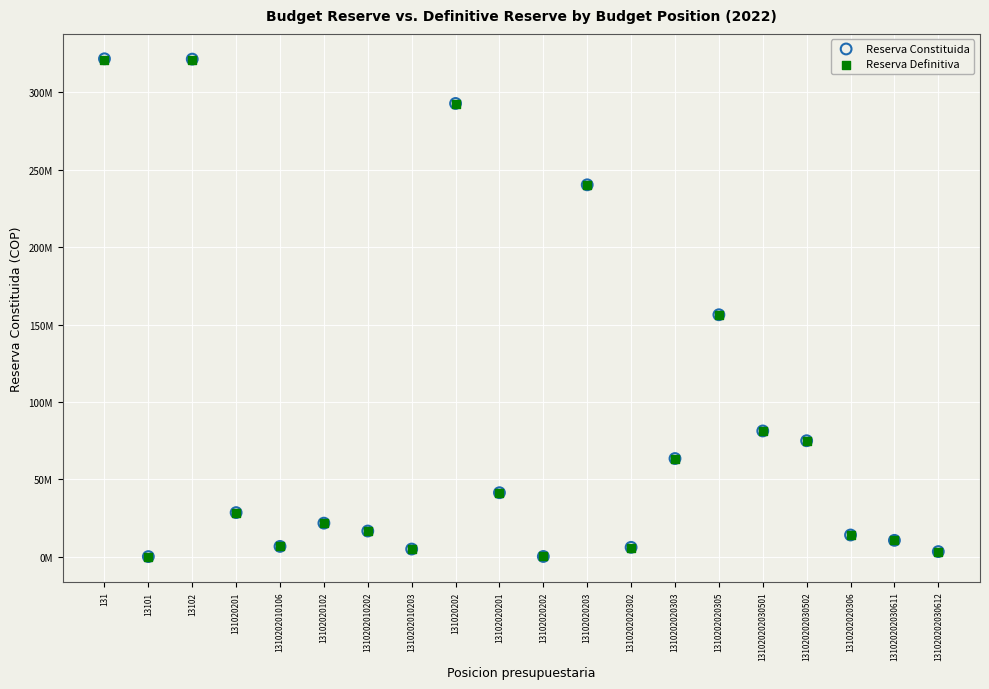

What are all the series names shown in the legend?

Reserva Constituida, Reserva Definitiva